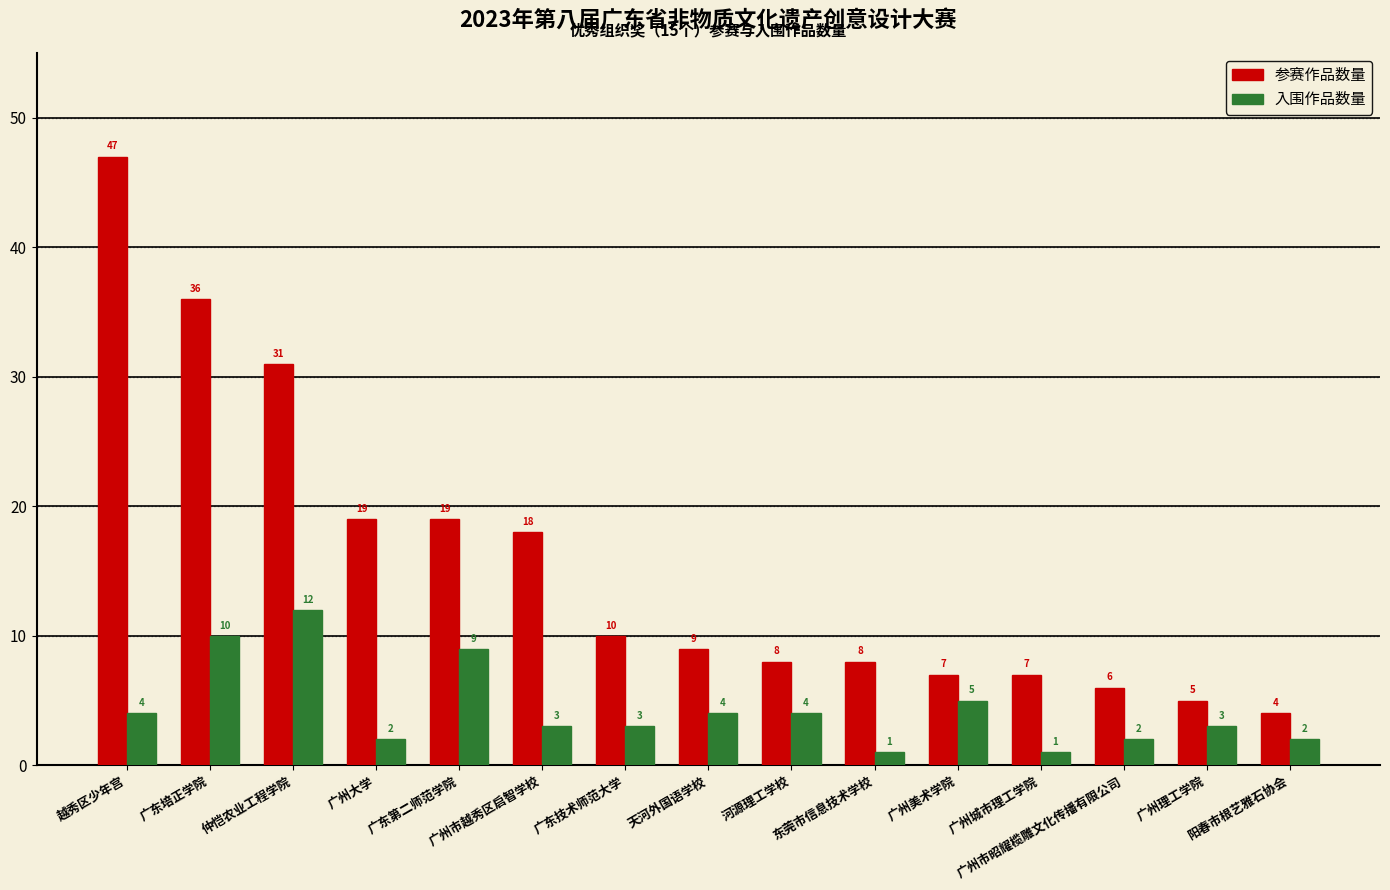

What is the lowest value of the 参赛作品数量 series?

4